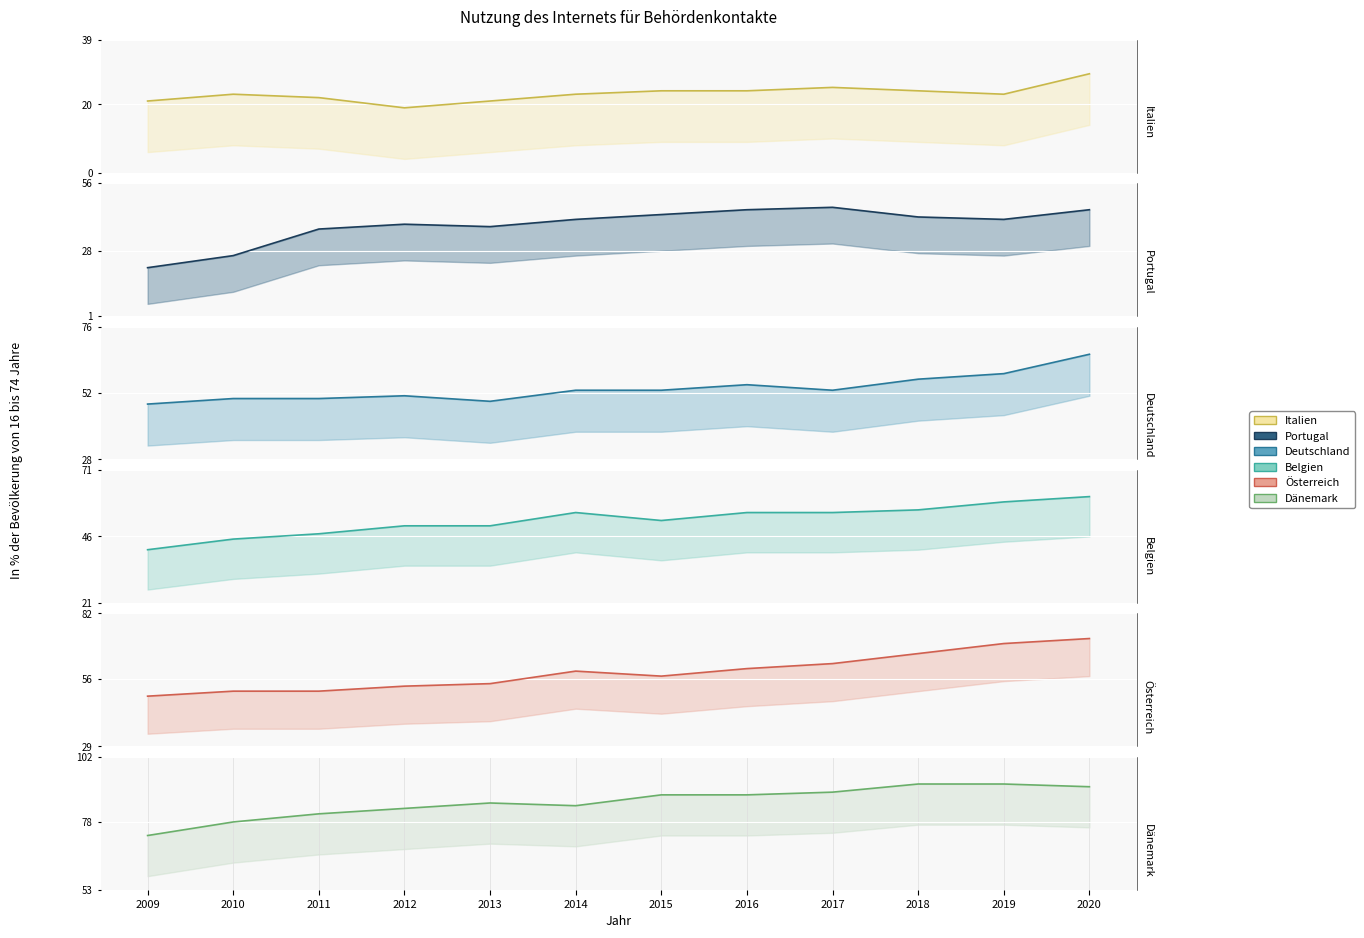

Reading left to right, what are all the values shown in this chart?

Italien: 21	23	22	19	21	23	24	24	25	24	23	29
Portugal: 21	26	37	39	38	41	43	45	46	42	41	45
Deutschland: 48	50	50	51	49	53	53	55	53	57	59	66
Belgien: 41	45	47	50	50	55	52	55	55	56	59	61
Österreich: 49	51	51	53	54	59	57	60	62	66	70	72
Dänemark: 73	78	81	83	85	84	88	88	89	92	92	91